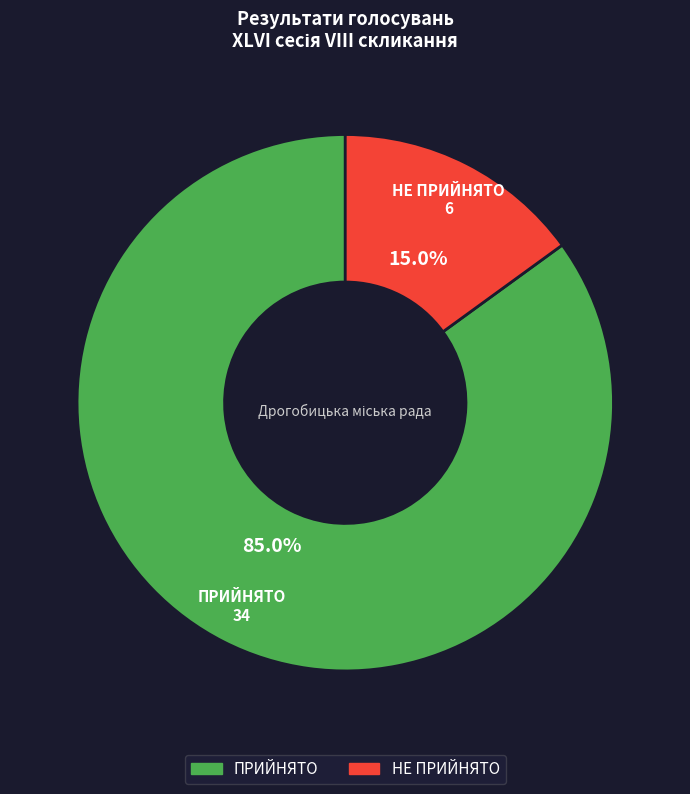

Is the sum of НЕ ПРИЙНЯТО and ПРИЙНЯТО greater than half?

Yes